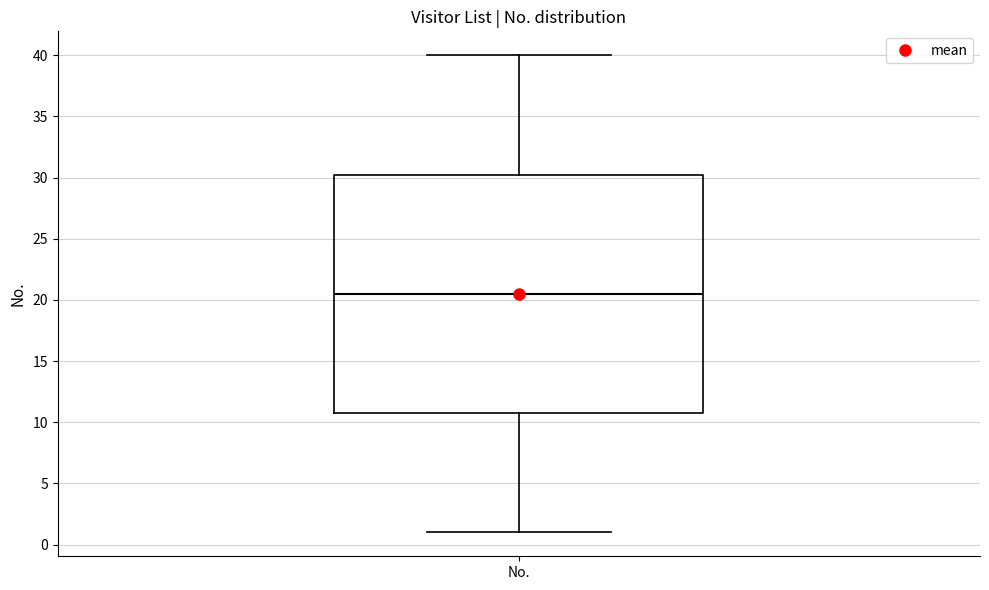

Where does the median line of the box for No. sit on the y-axis? The values are not printed on the chart, so give them approximately, as read against the axis.

20.5